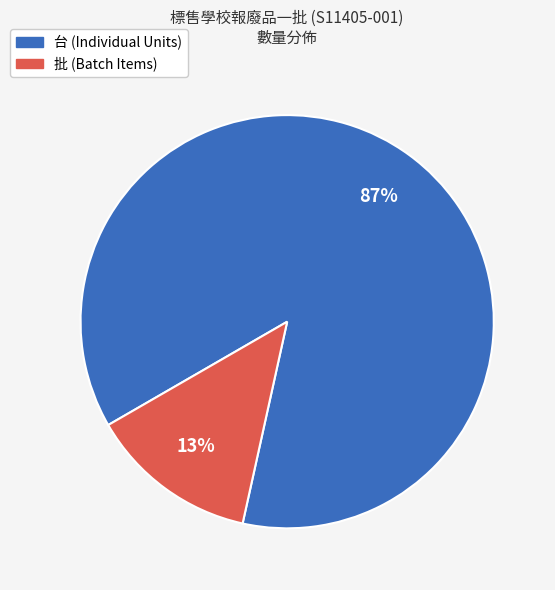

To the nearest percent, what is the average slice percentage?

50%